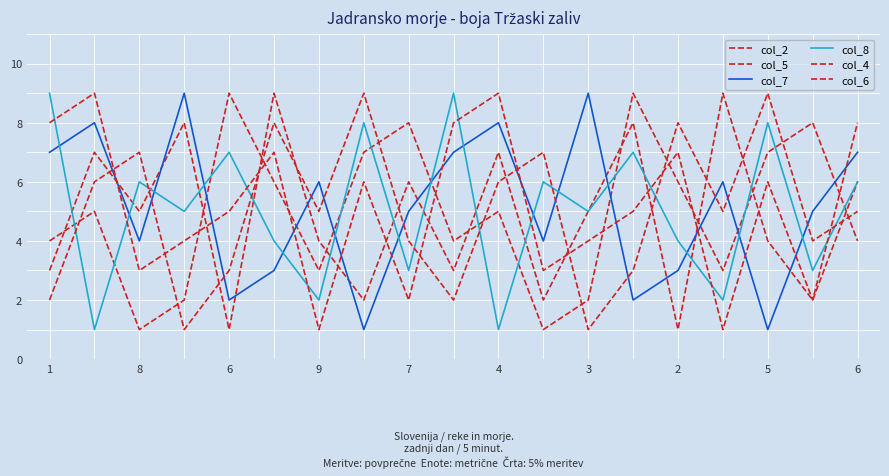

Does the chart display data point markers on the line(s)?

No